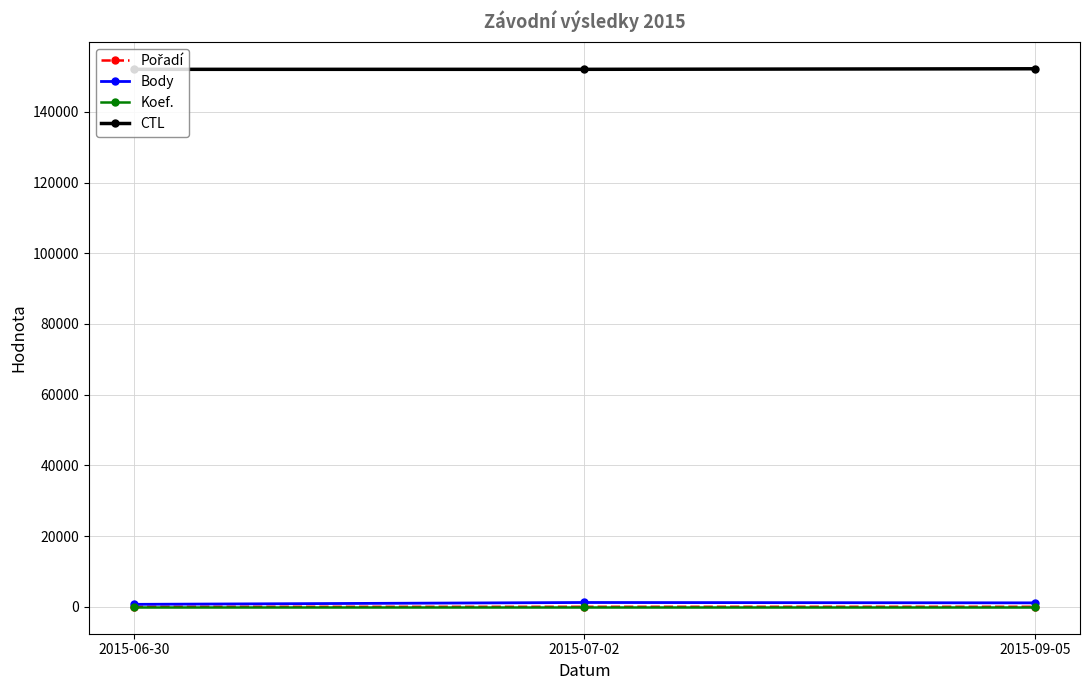

What is the label of the 3rd point from the left?

2015-09-05